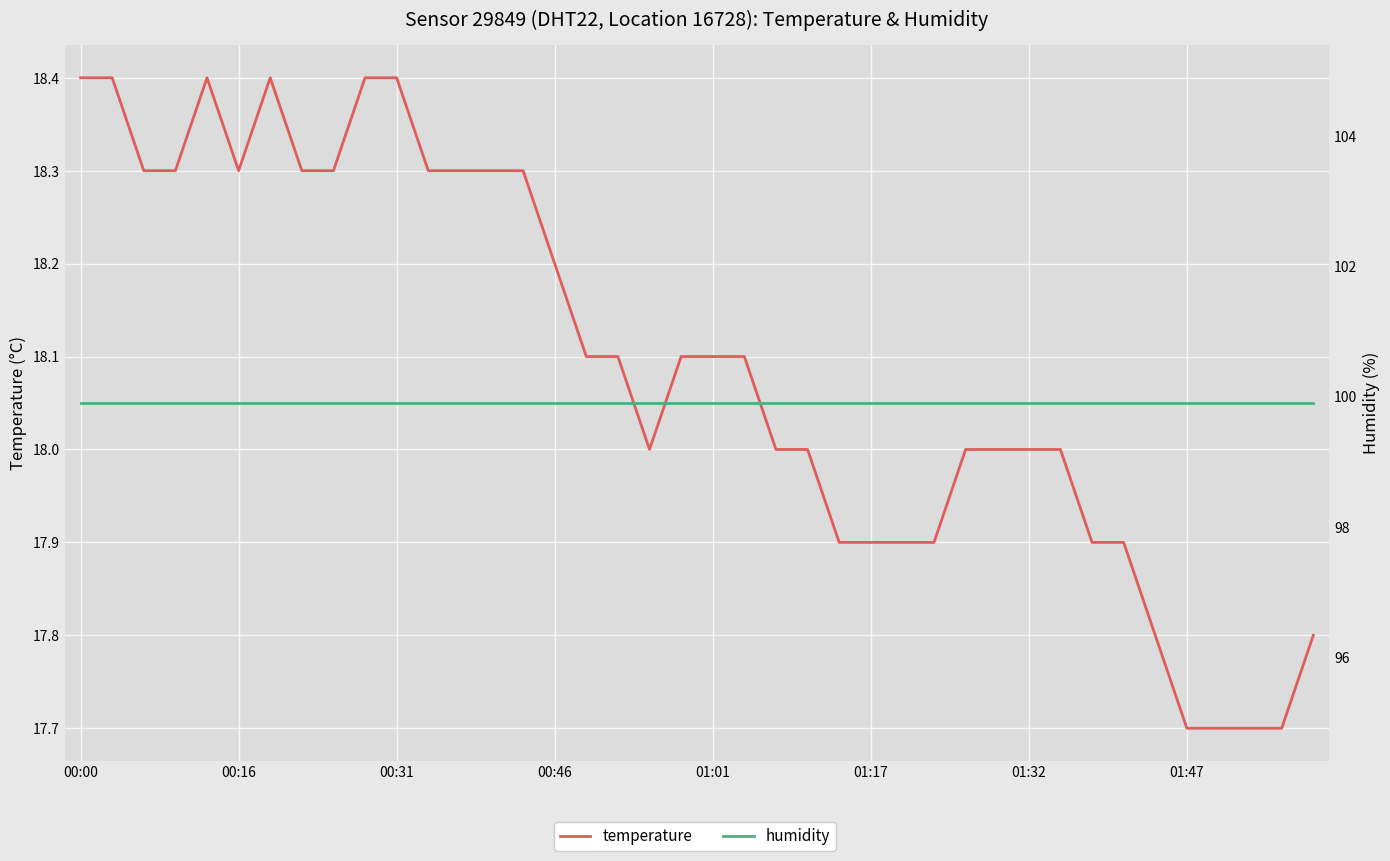

Which category has the highest value in the temperature series?

00:00